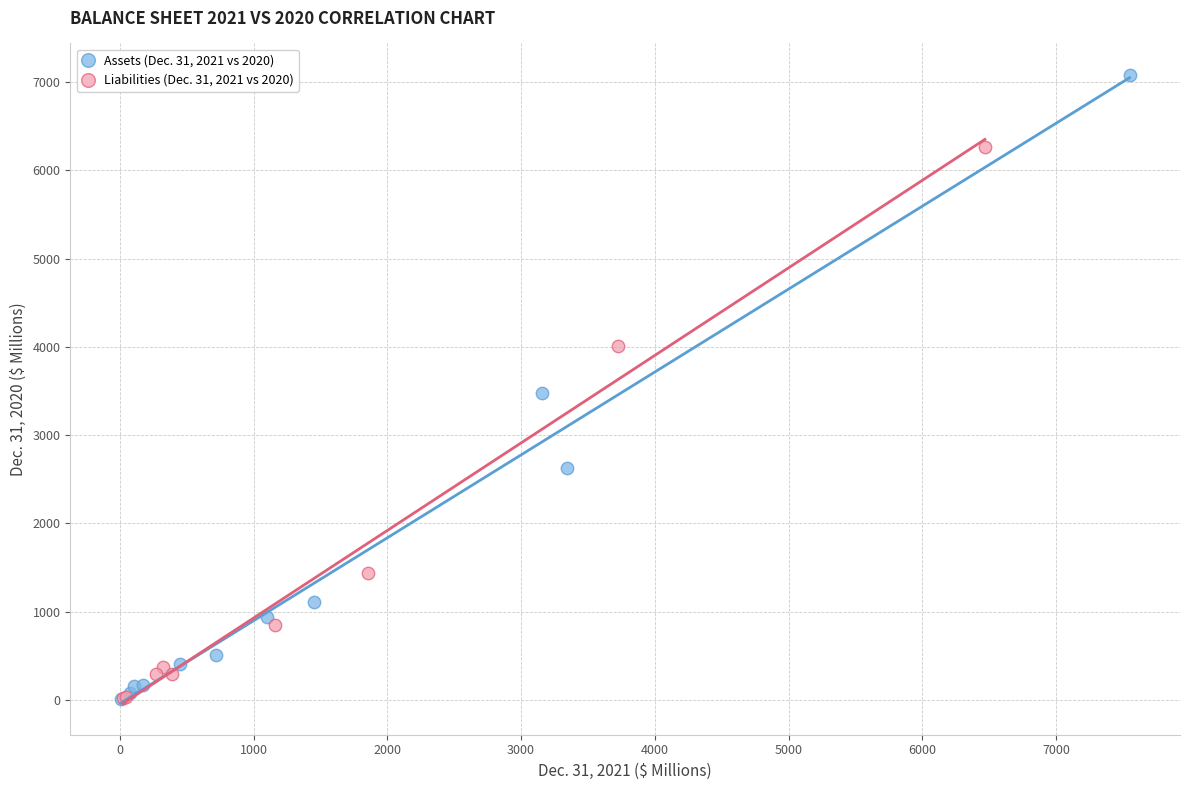

Which series reaches the maximum Y coordinate?

Assets (Dec. 31, 2021 vs 2020)